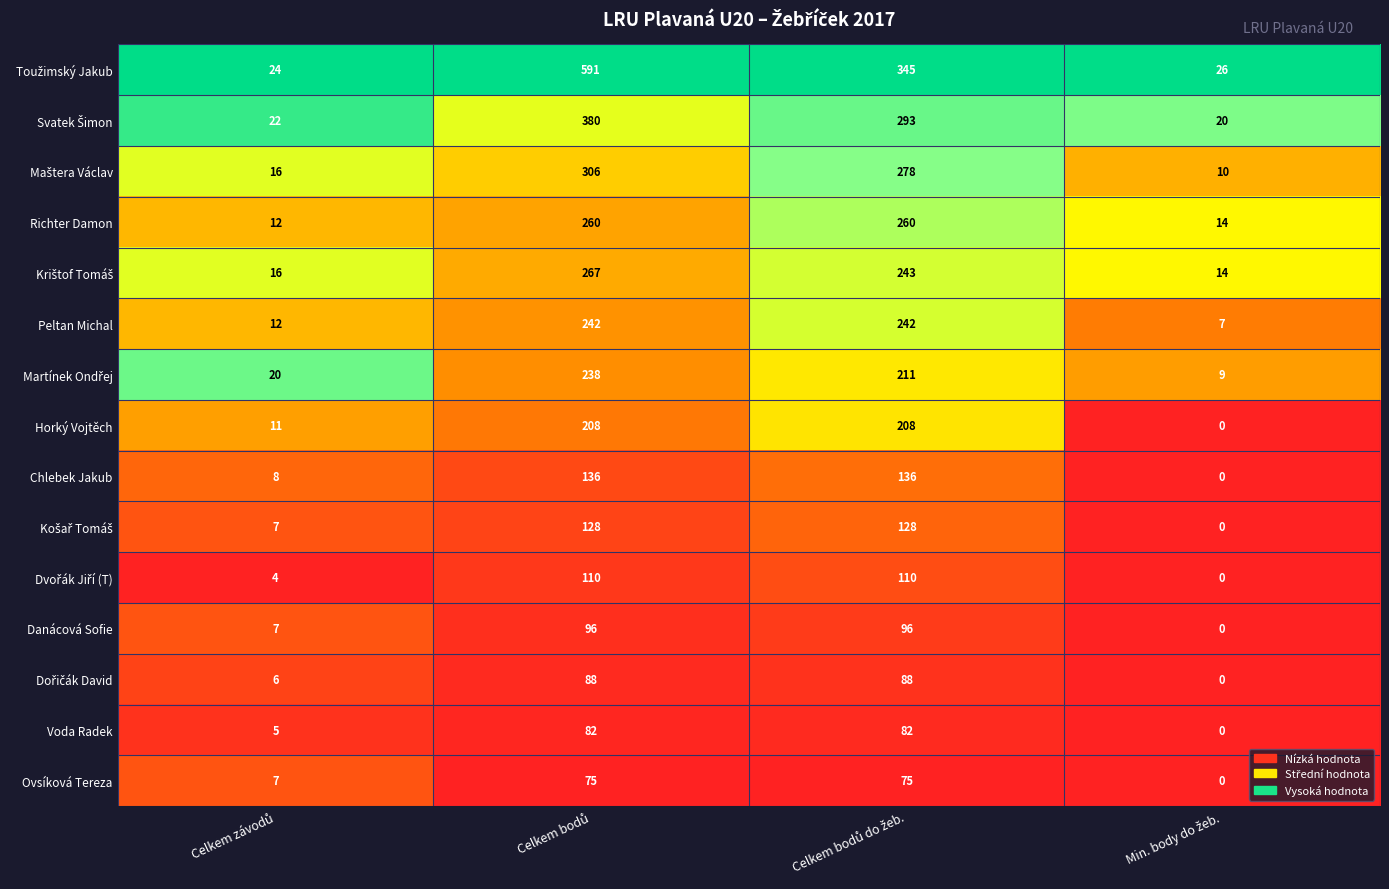

What is the maximum value shown in the chart?

591